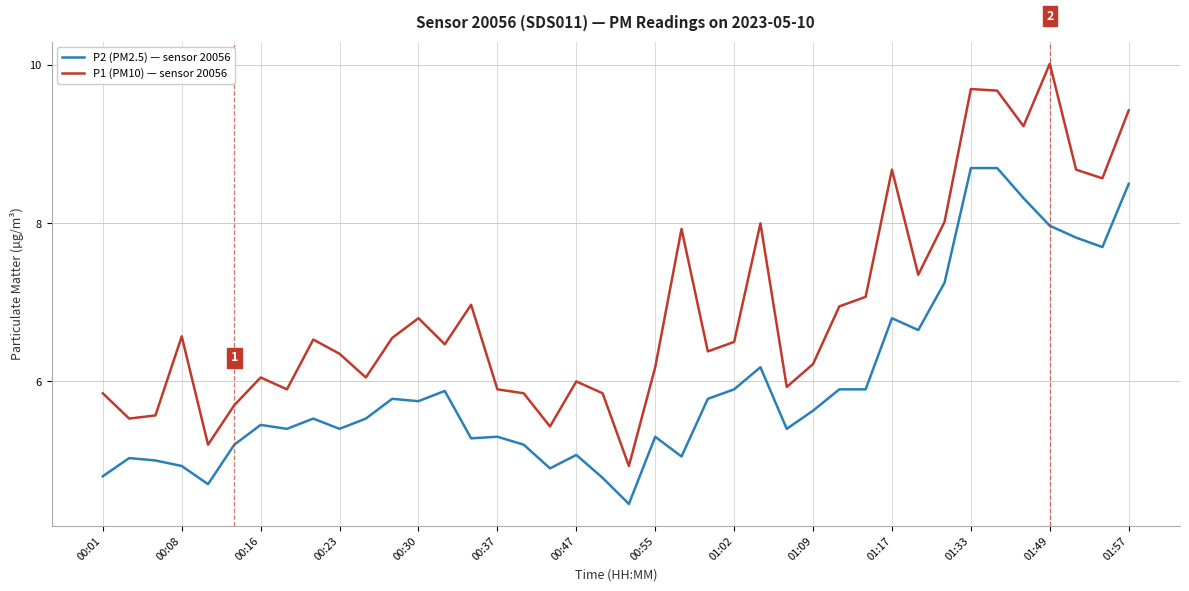

Which series has the widest spread of values?

P1 (PM10) — sensor 20056